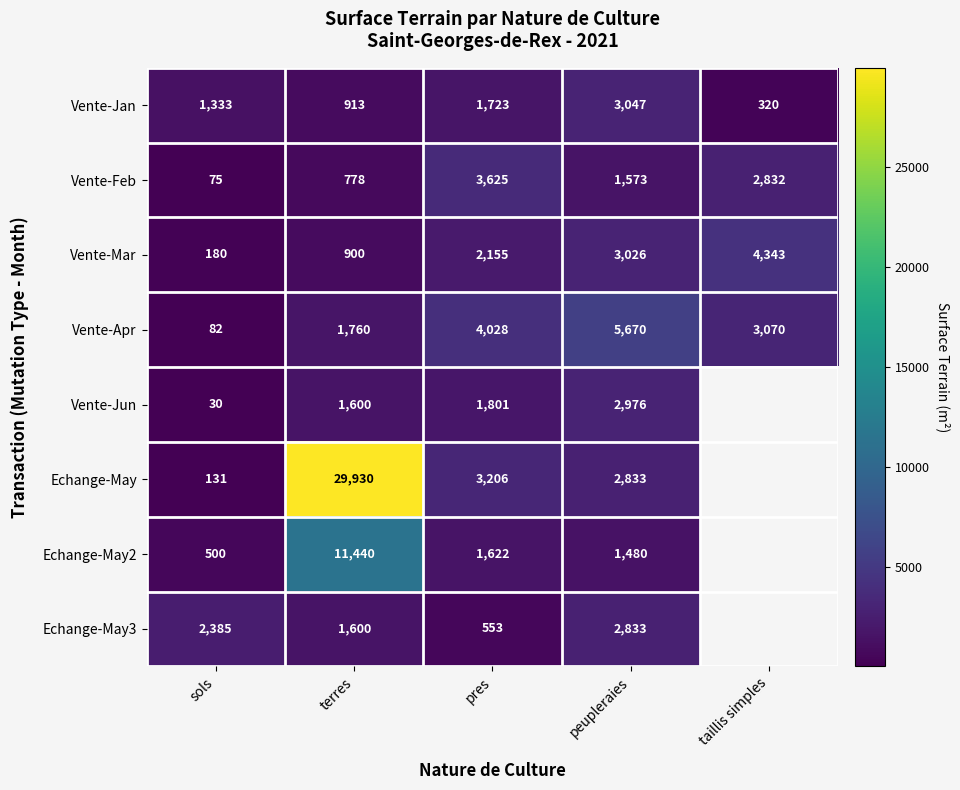

Is the value of Vente-Mar at taillis simples greater than the value of Vente-Apr at taillis simples?

Yes